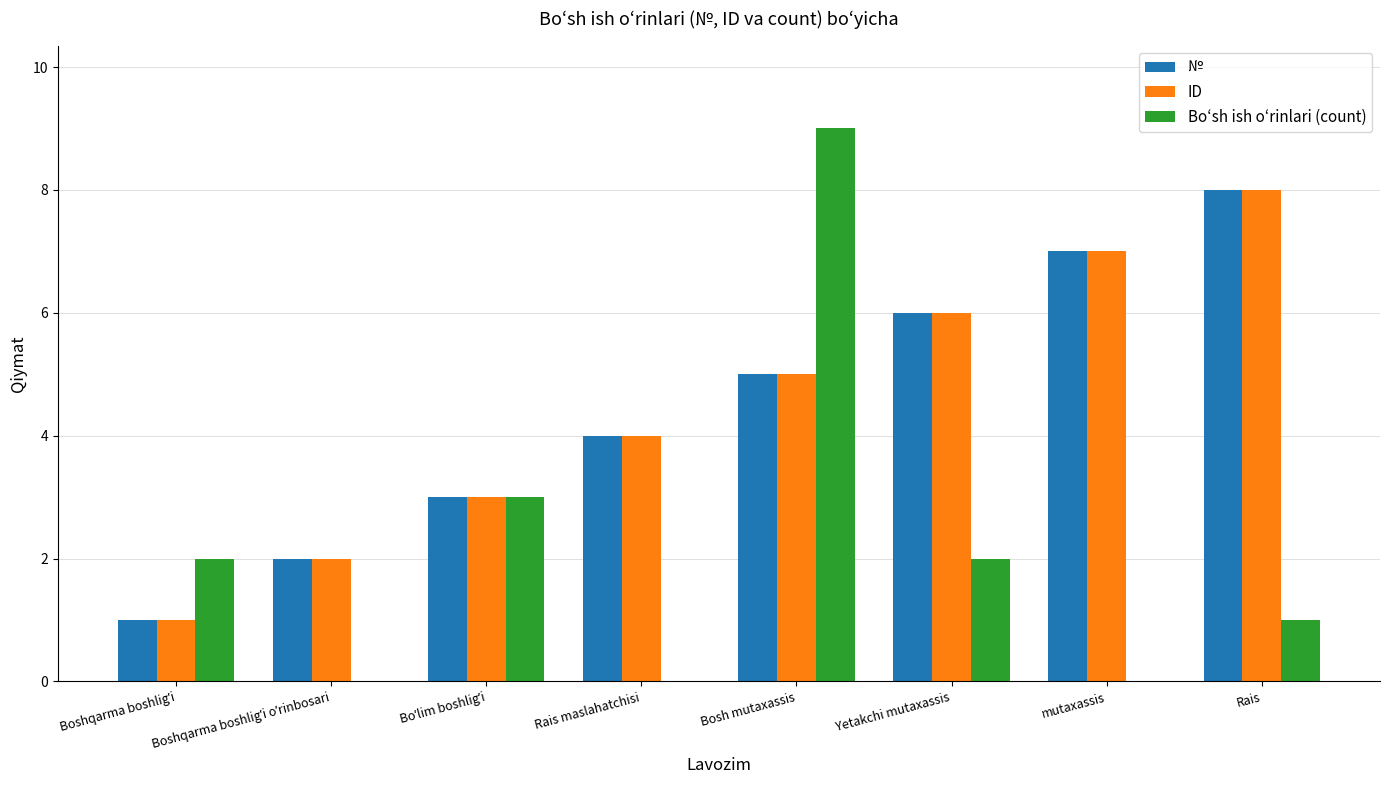

At which label does Boʻsh ish oʻrinlari (count) reach its peak?

Bosh mutaxassis